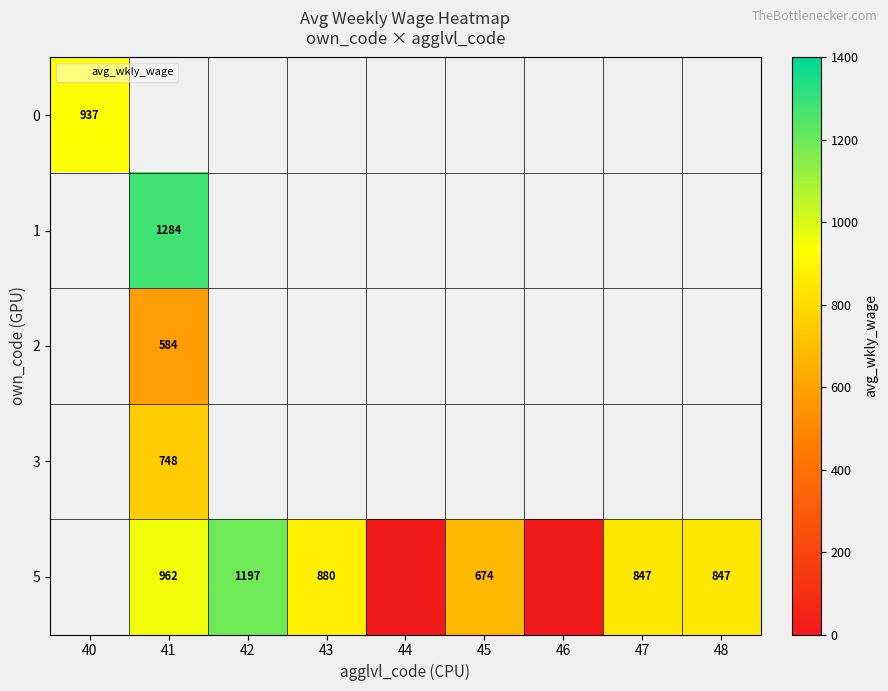

Is it true that 5 equals 0.0 at 46?

True